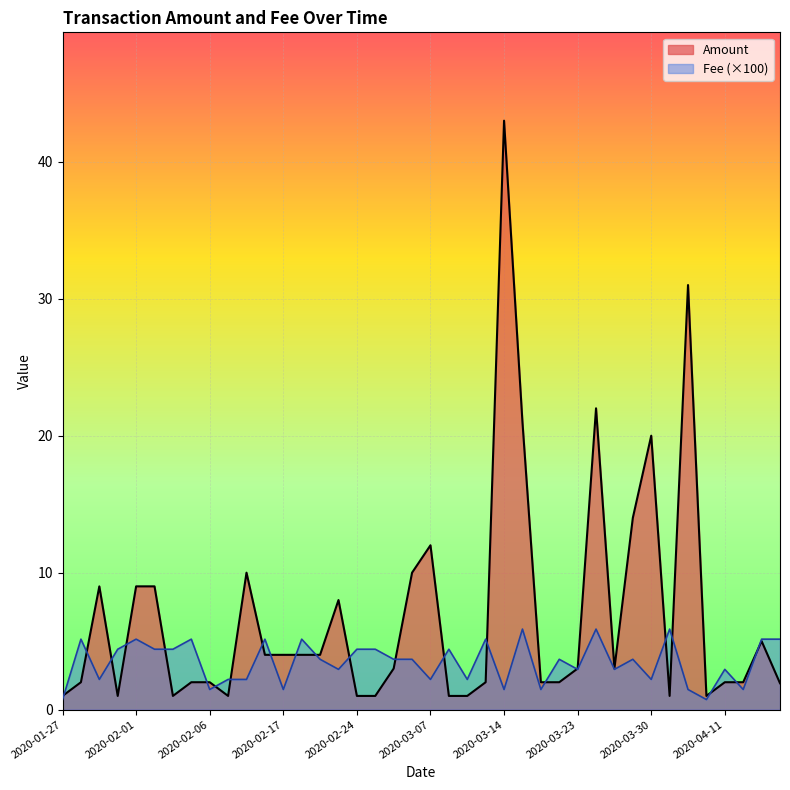

At which category is the sum across all series the highest?

2020-03-14